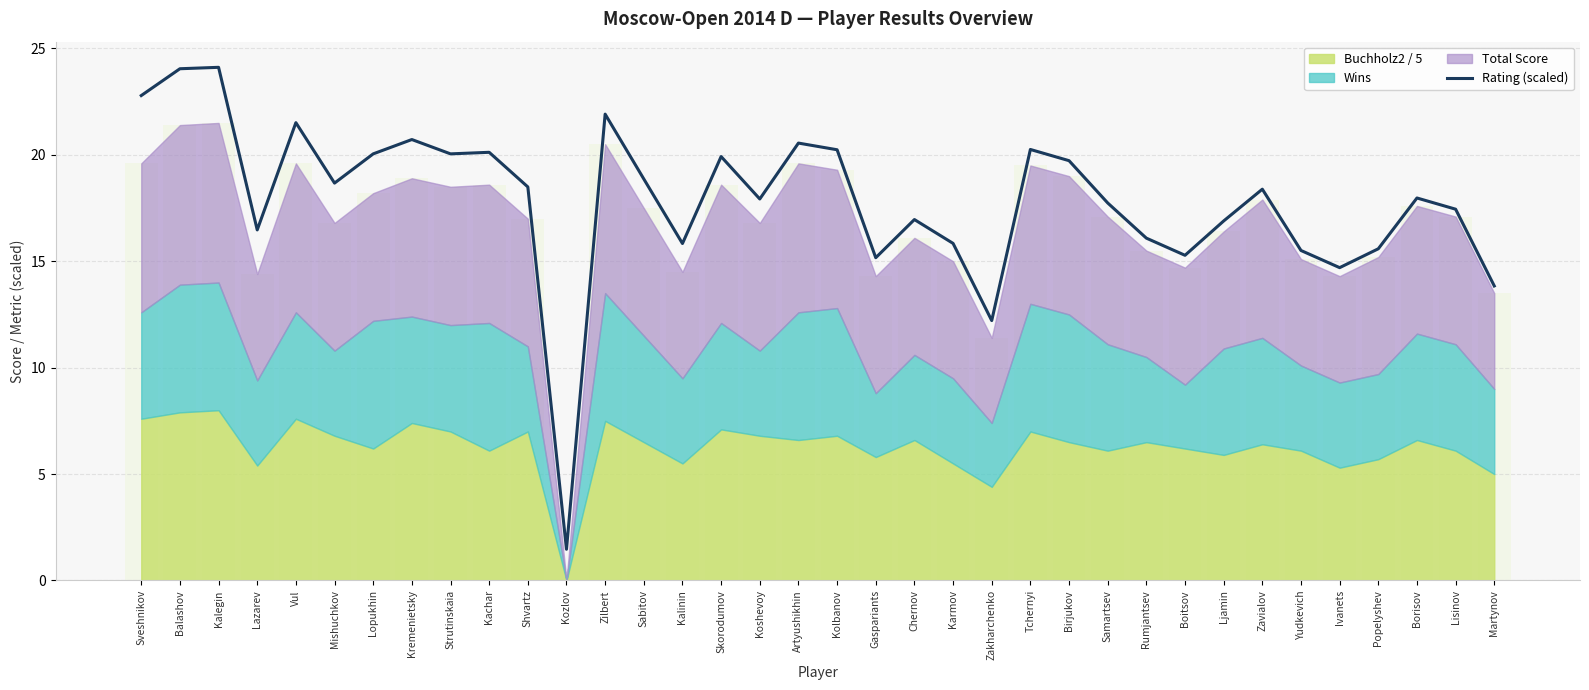

At which category does the chart reach its minimum across all series?

Kozlov